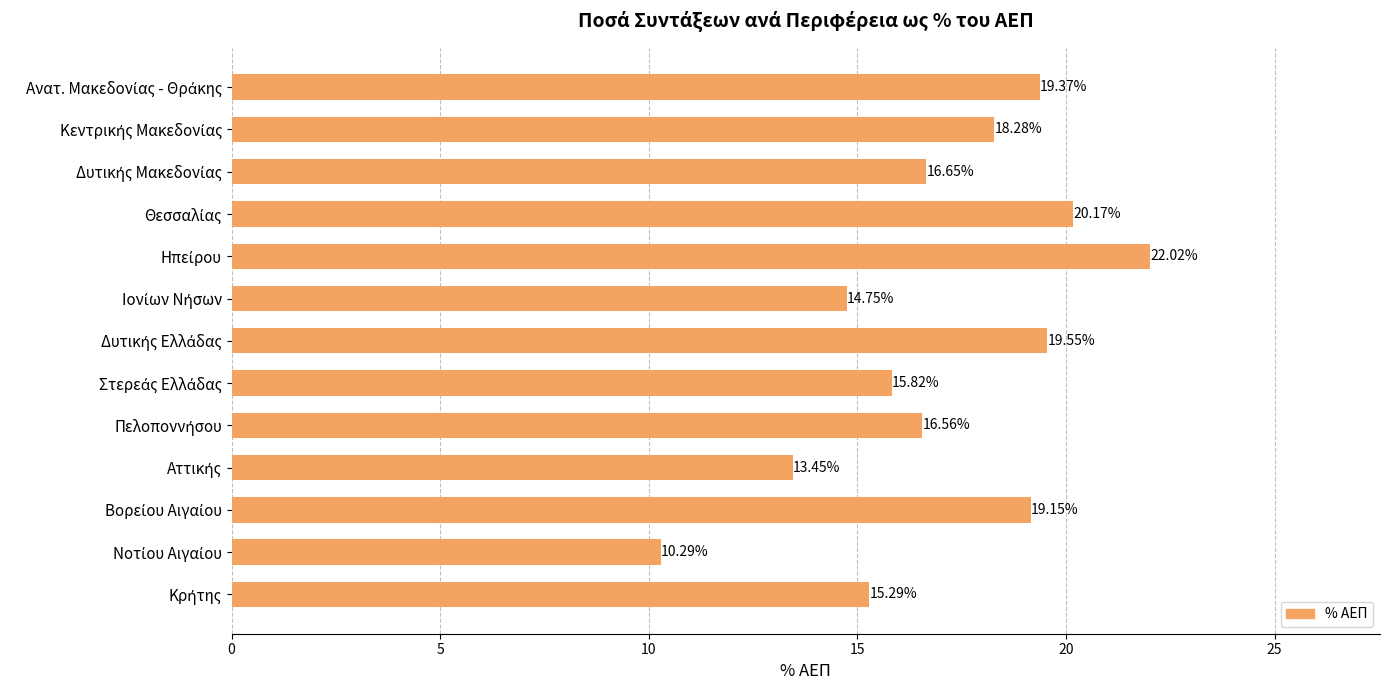

What is the difference between the maximum and second lowest values?

8.6